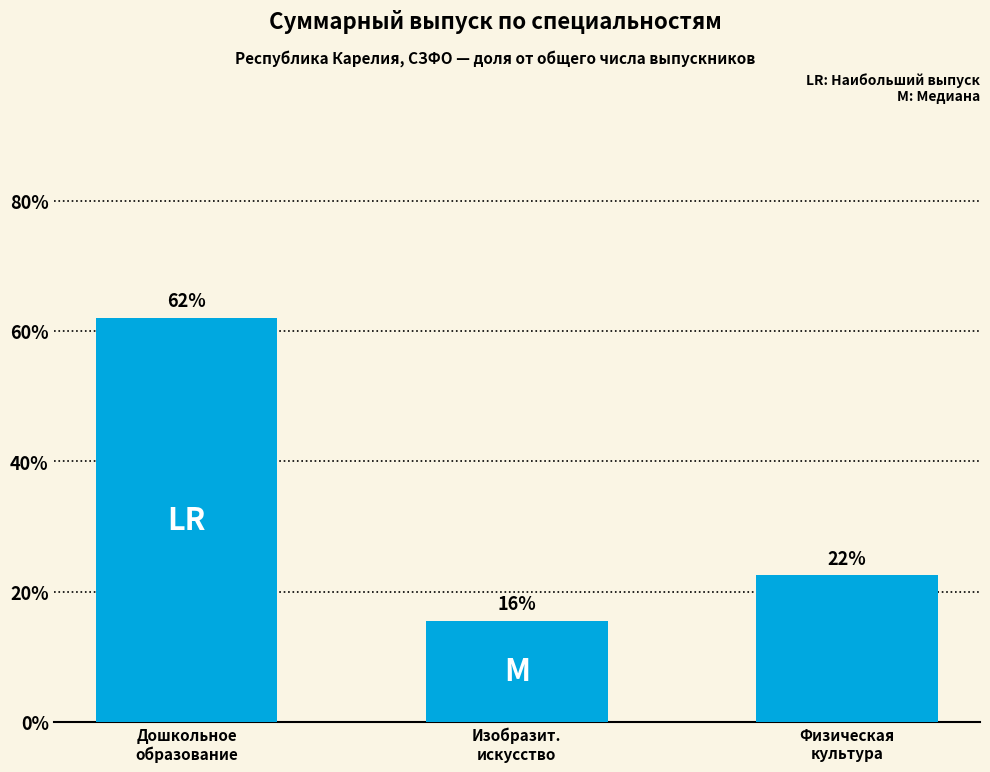

What is the value of the 2nd bar from the left?

15.5